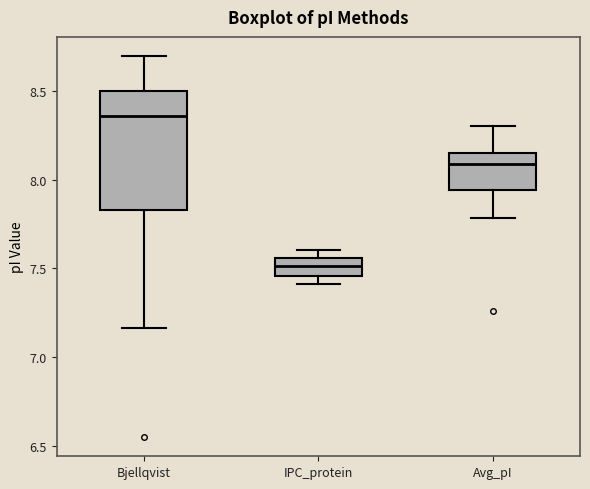

Comparing the boxes themselves (not the whiskers), which one is the tallest?

Bjellqvist